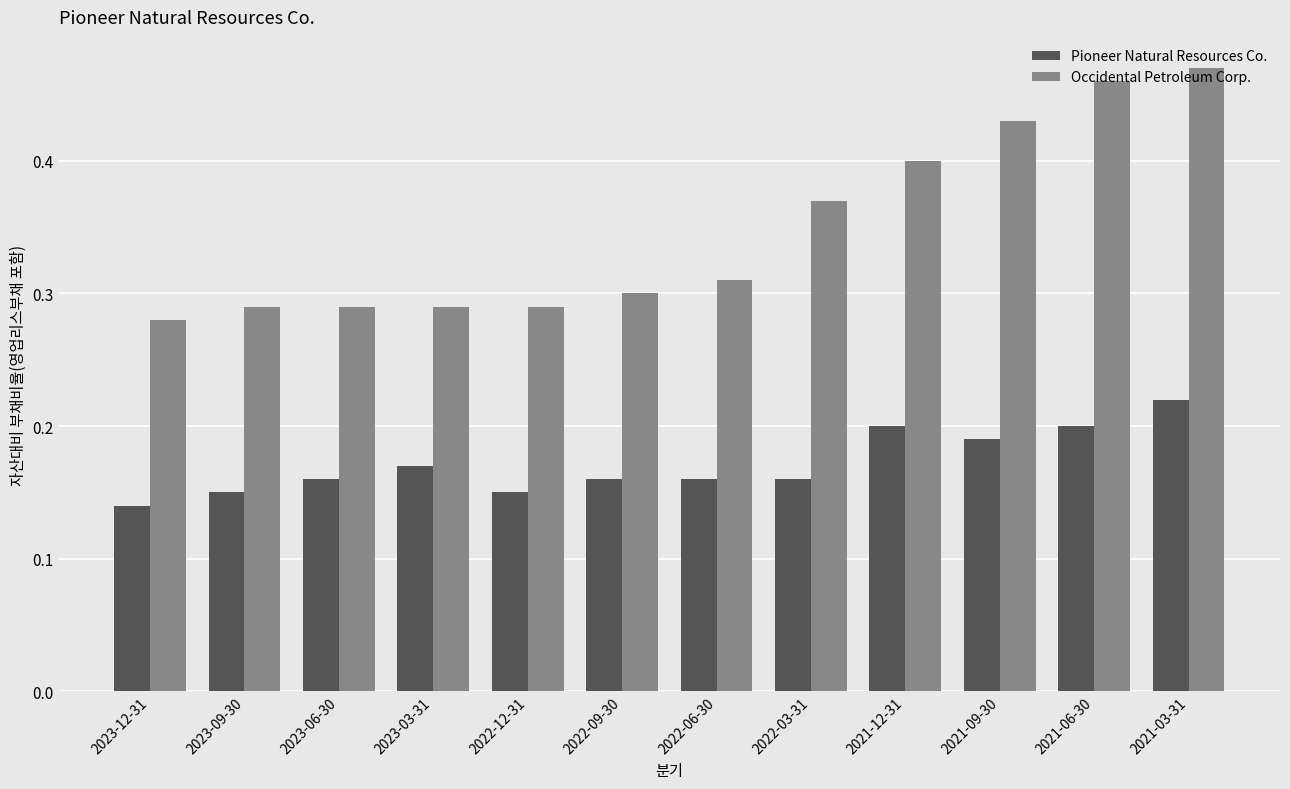

Is it true that Occidental Petroleum Corp. equals 0.5 at 2023-09-30?

False